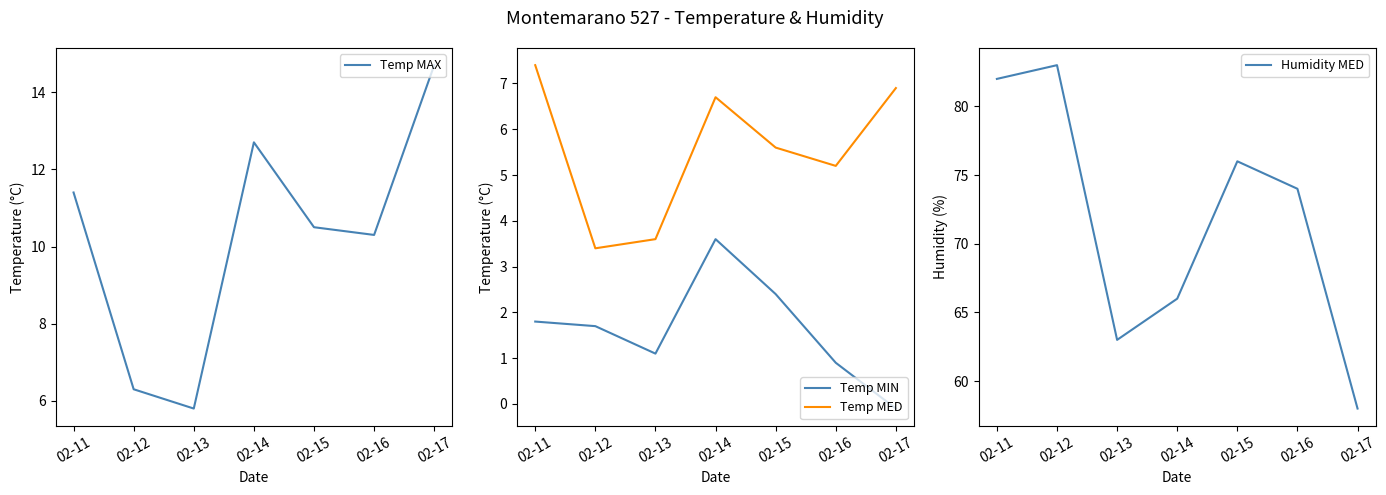

Between 02-14 and 02-15, which series saw the biggest shift?

Humidity MED